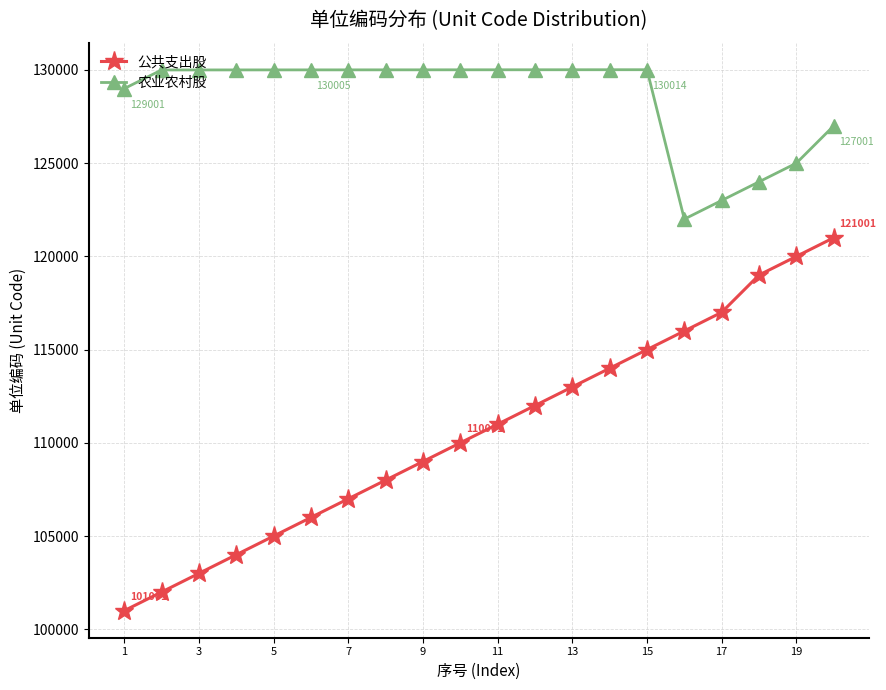

What is the value of the 农业农村股 point at the 17th from the left?

123001